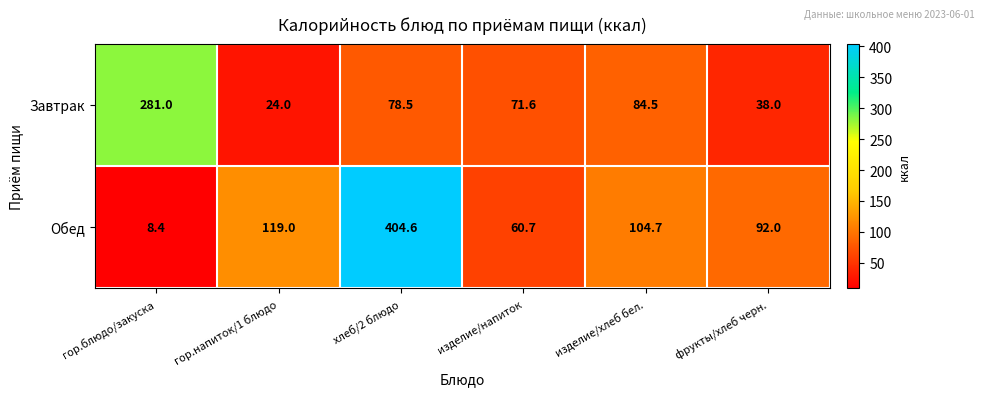

The Завтрак series shows 84.5 at изделие/хлеб бел.. True or false?

True